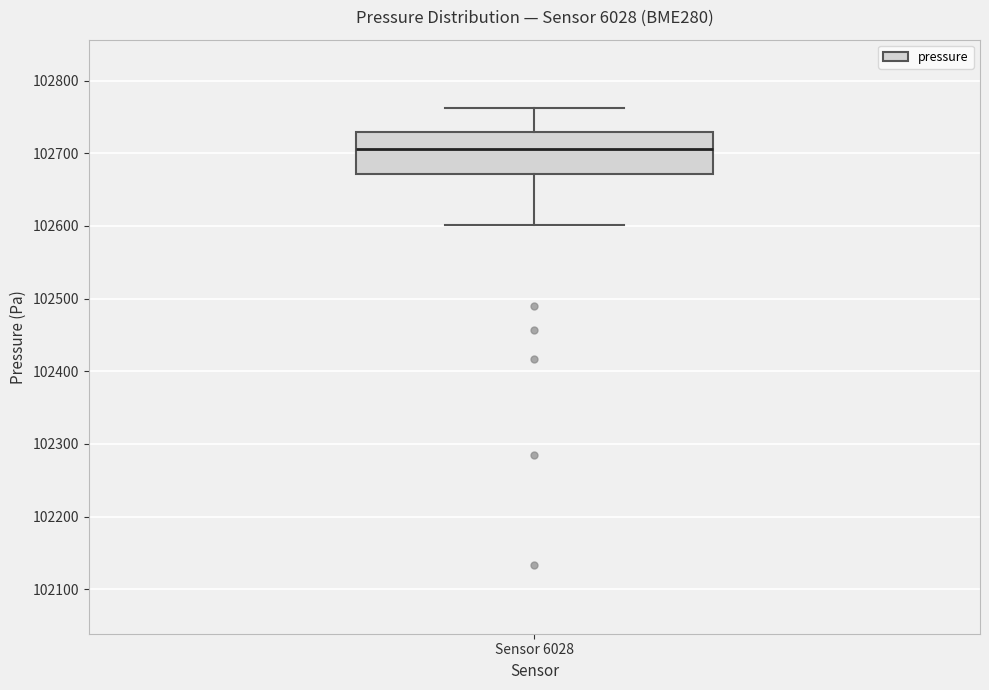

Where is the lower edge of the box for Sensor 6028 on the y-axis? The values are not printed on the chart, so give them approximately, as read against the axis.

102670